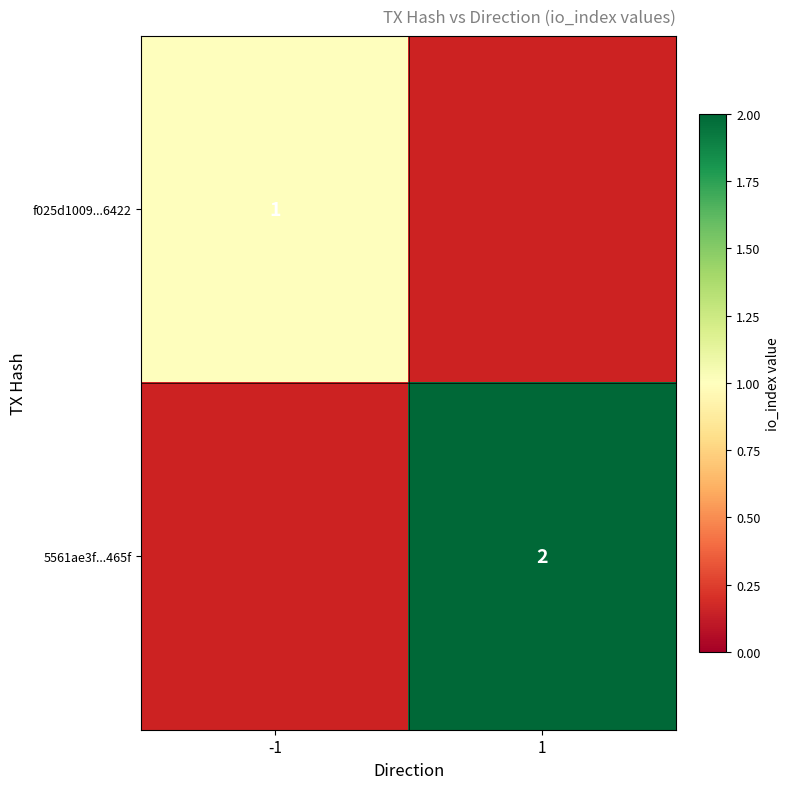

At how many categories does at least one series exceed 1?

1